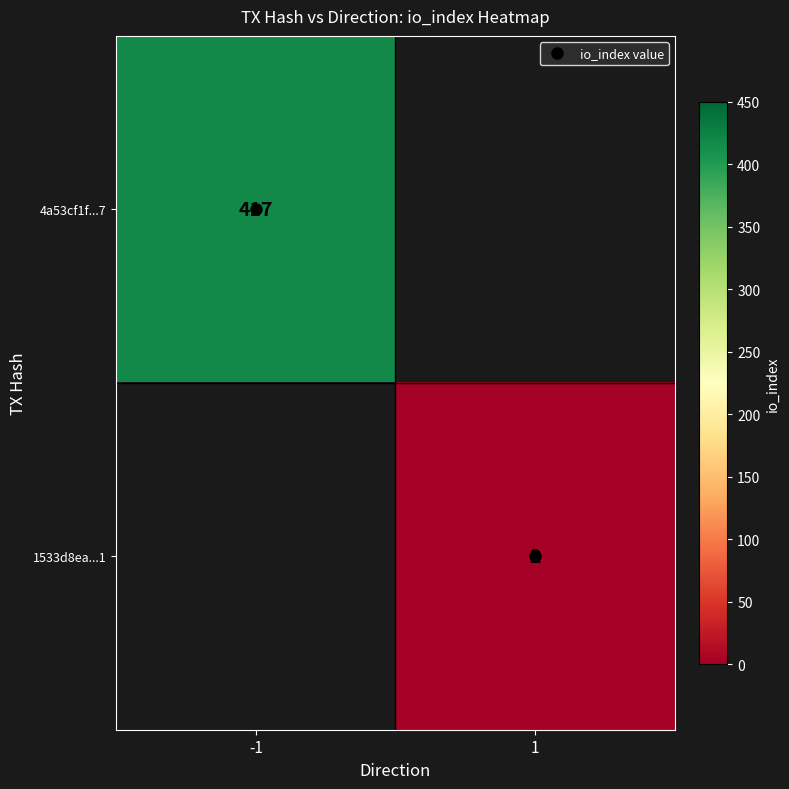

At how many categories does at least one series exceed 331?

1